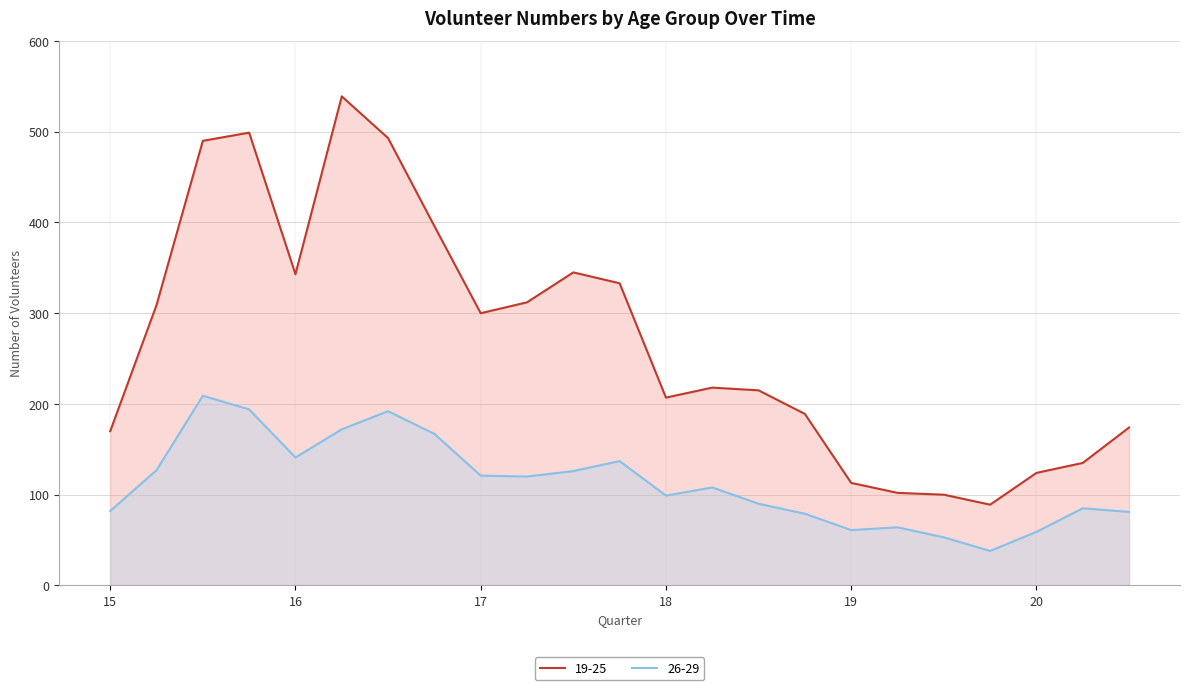

What is the approximate value of 26-29 at Q4 2018/19?

38